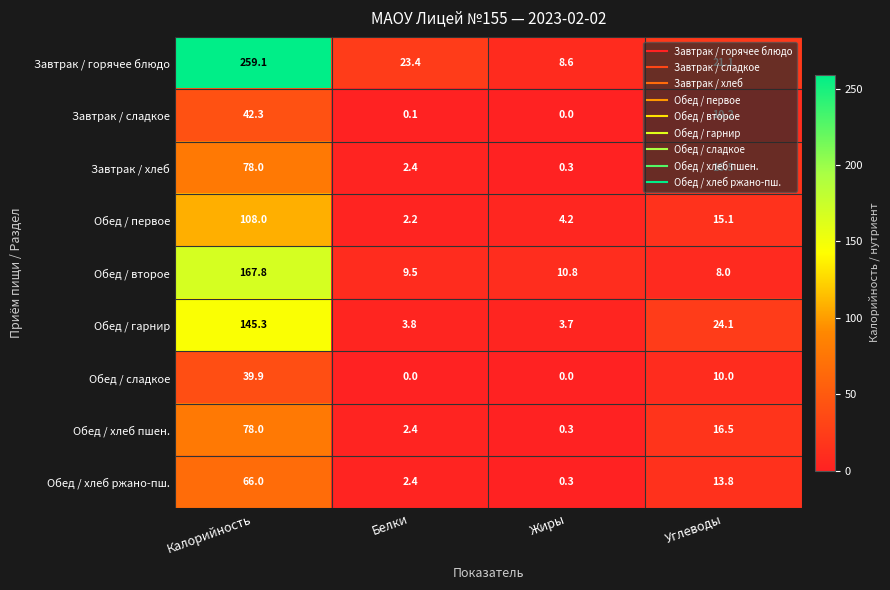

Is it true that Завтрак / сладкое equals 0.1 at Белки?

True